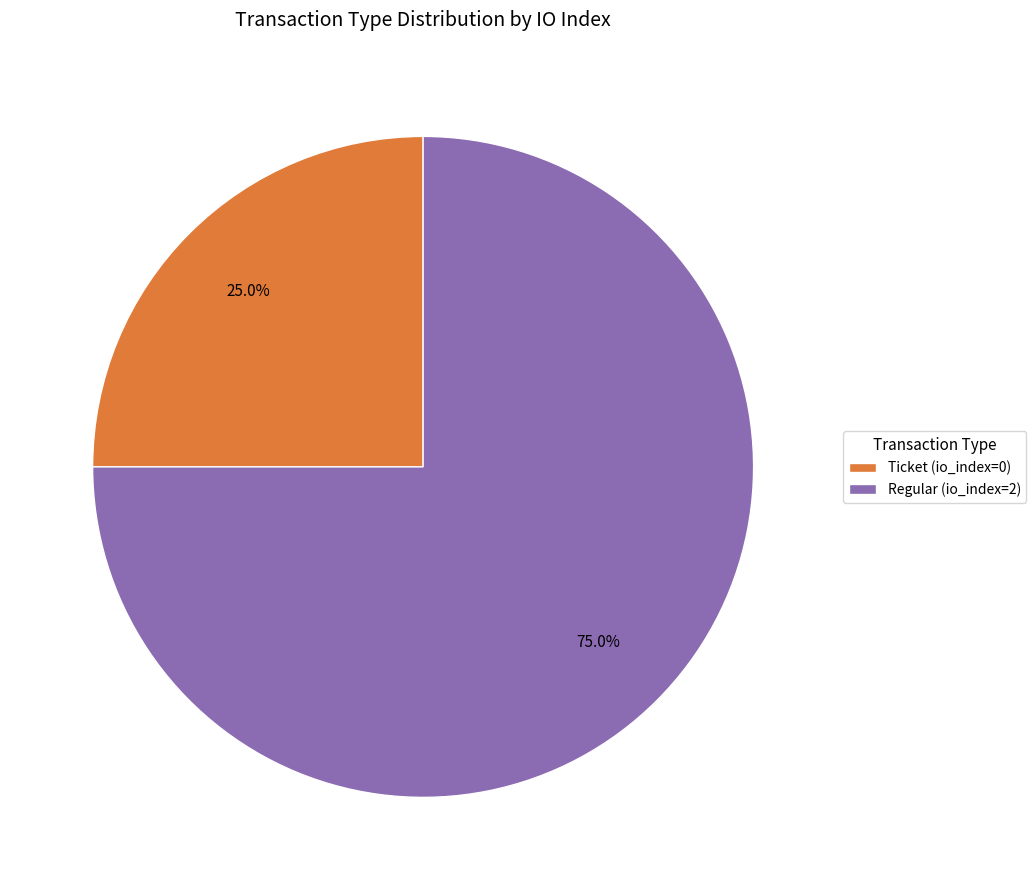

Which slice is the smallest?

Ticket (io_index=0)